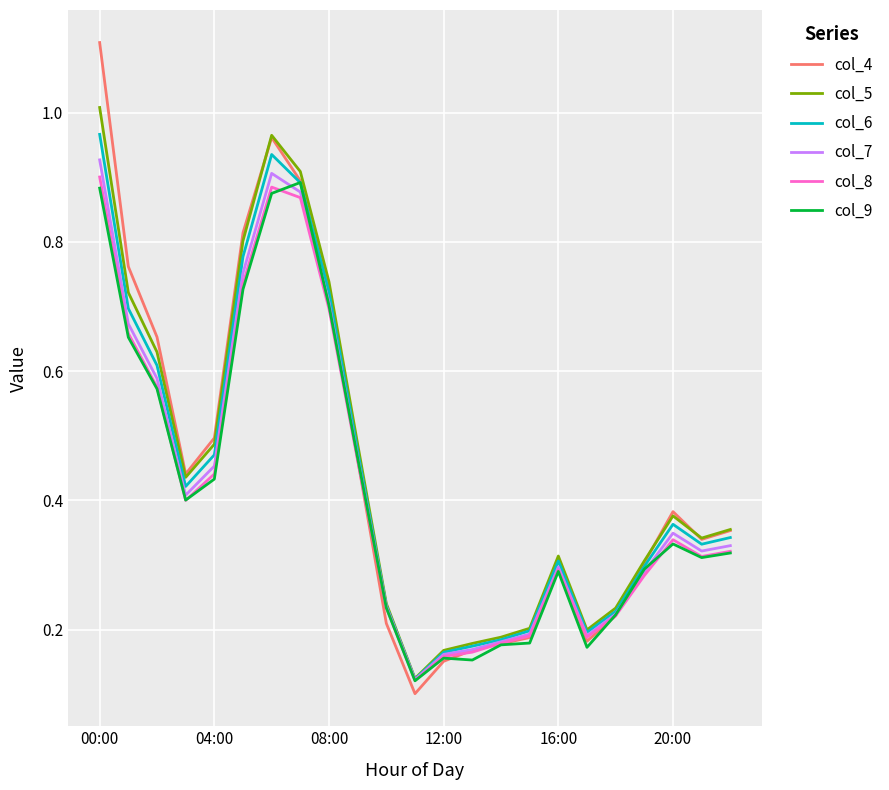

What is the greatest value displayed?

1.1